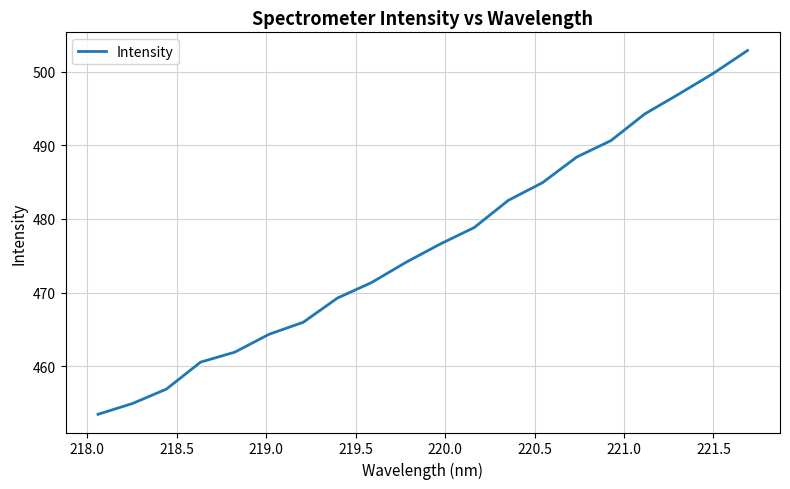

How many lines are shown in the chart?

1